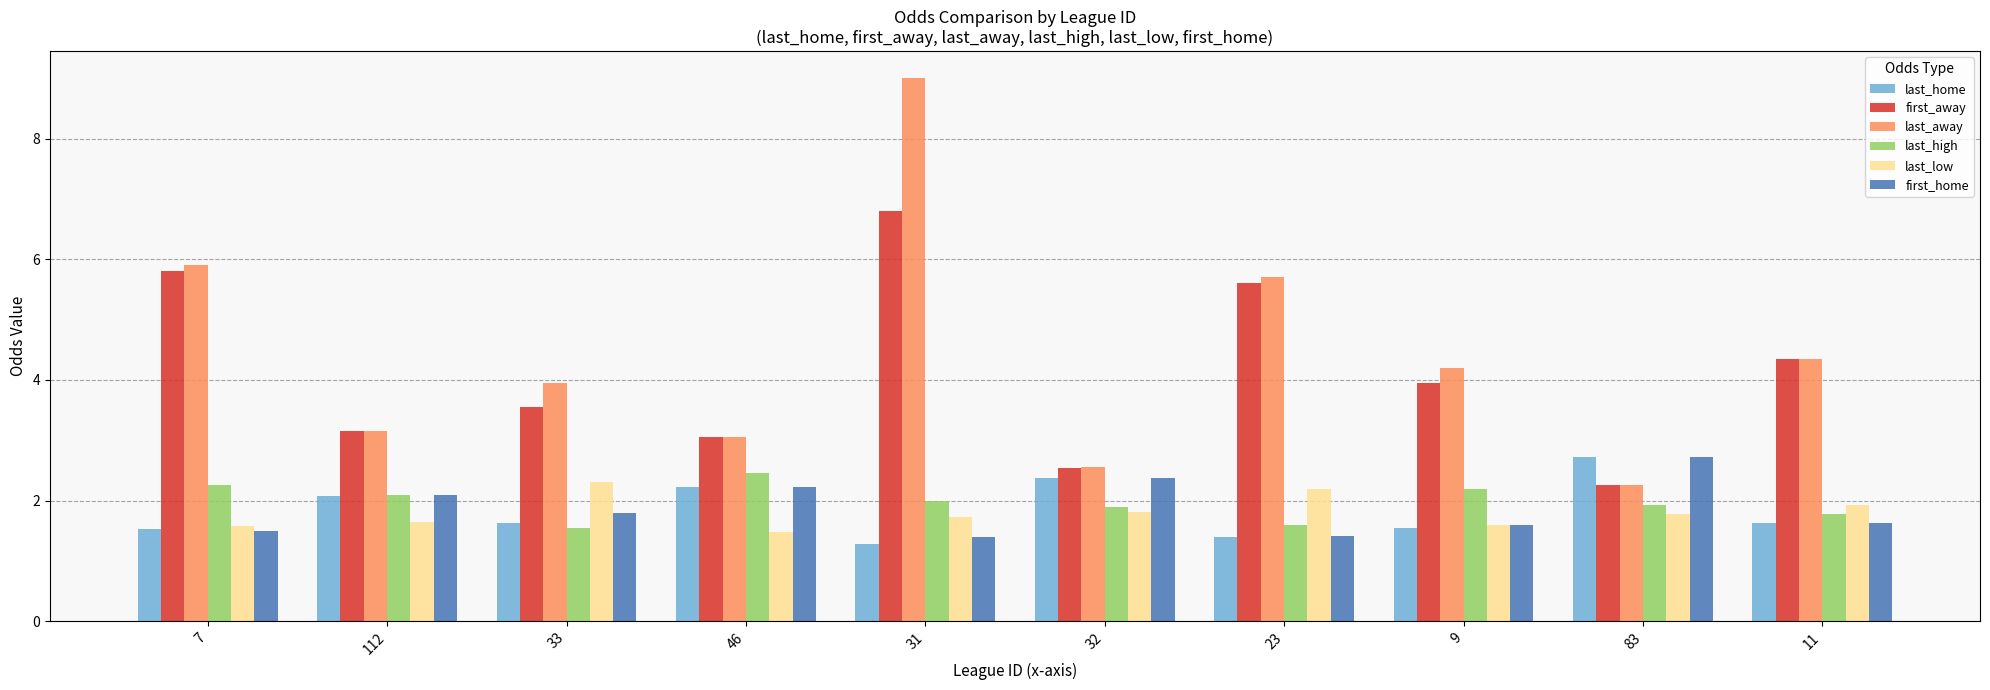

Which label corresponds to the largest value in the chart?

31